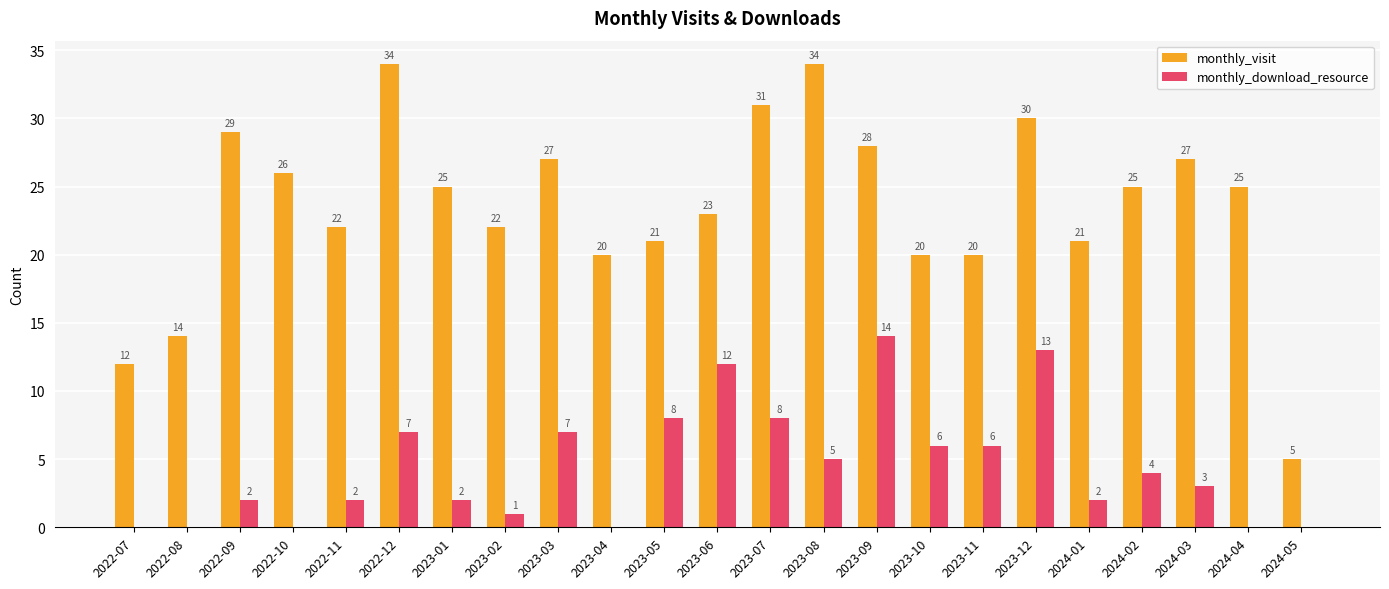

What is the sum of all monthly_download_resource values?

102